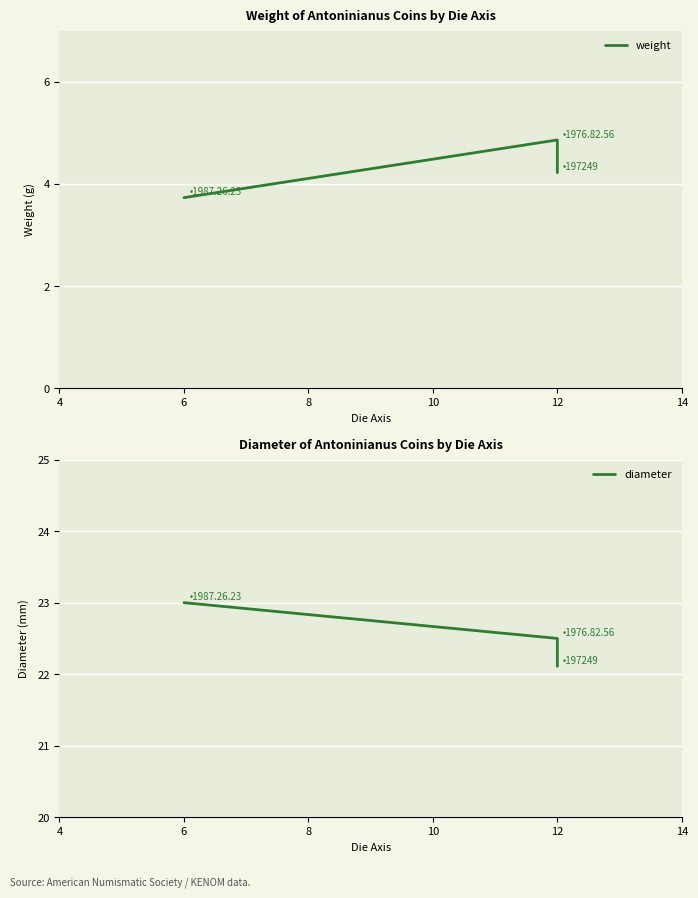

What is the difference between the second highest and minimum values in the weight series?

0.5